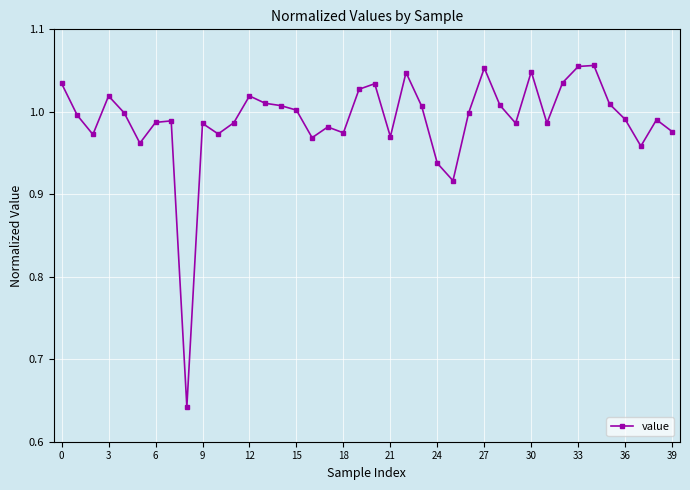

What is the difference between the second highest and minimum values?

0.4